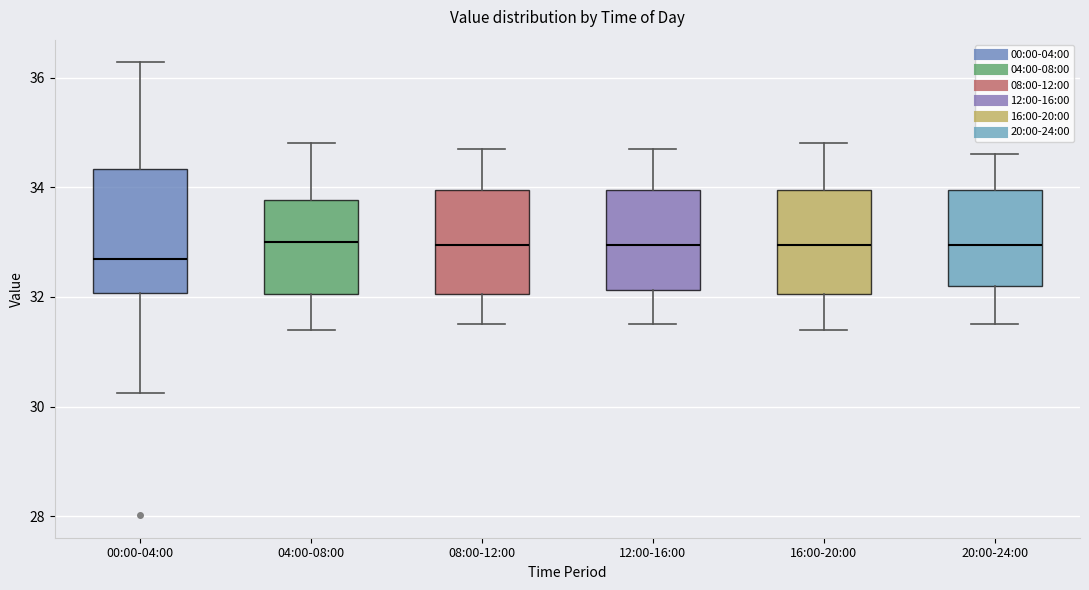

Reading left to right, read every box against the y-axis: the position of its median line, the range the box covers, and the ends of its whiskers. The values are not printed on the chart, so give them approximately, as read against the axis.

00:00-04:00: median 32.6, box 32.0 to 34.4, whiskers 30.2 to 36.2
04:00-08:00: median 33.0, box 32.0 to 33.8, whiskers 31.4 to 34.8
08:00-12:00: median 33.0, box 32.0 to 34.0, whiskers 31.6 to 34.8
12:00-16:00: median 33.0, box 32.2 to 34.0, whiskers 31.6 to 34.8
16:00-20:00: median 33.0, box 32.0 to 34.0, whiskers 31.4 to 34.8
20:00-24:00: median 33.0, box 32.2 to 34.0, whiskers 31.6 to 34.6